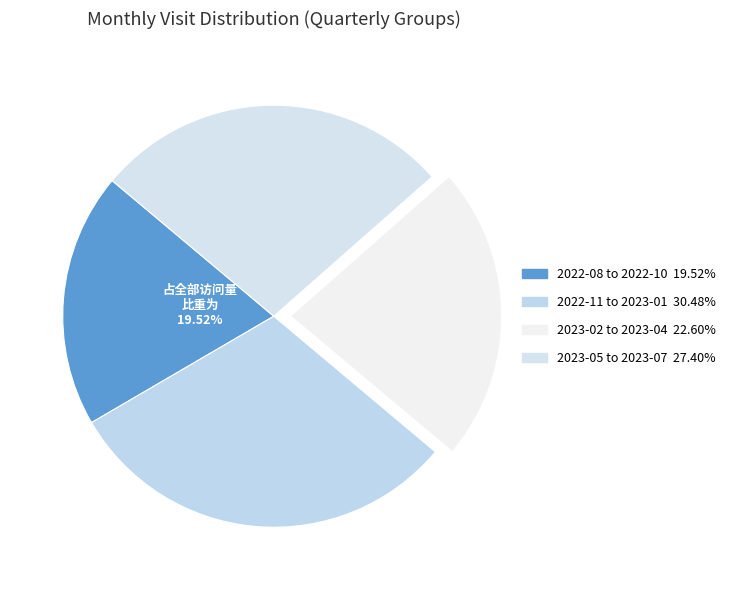

How many slices are in this pie chart?

4